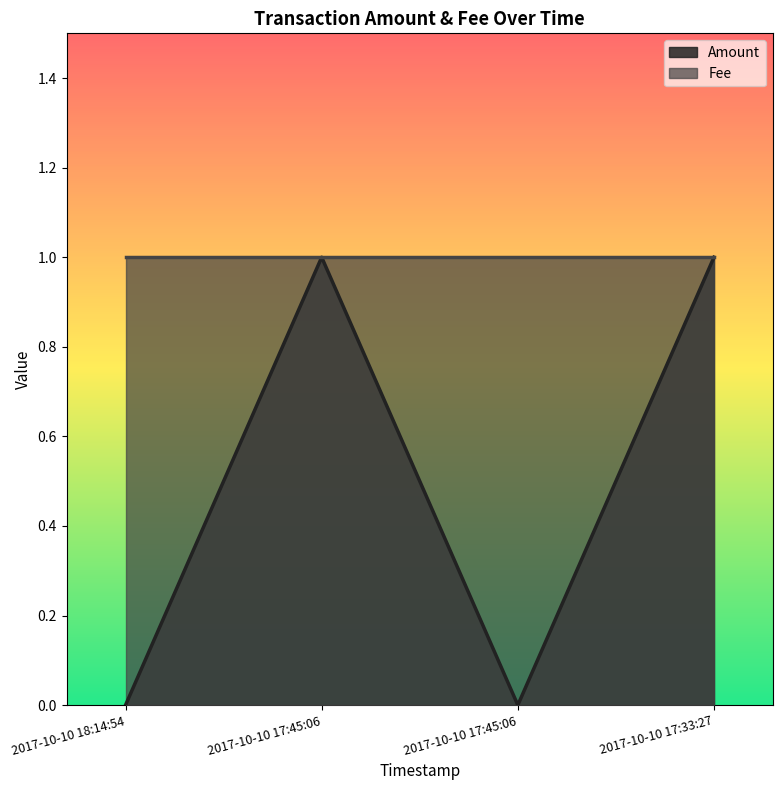

Rank the categories by value from highest to lowest.

2017-10-10 17:45:06, 2017-10-10 17:33:27, 2017-10-10 18:14:54, 2017-10-10 17:45:06